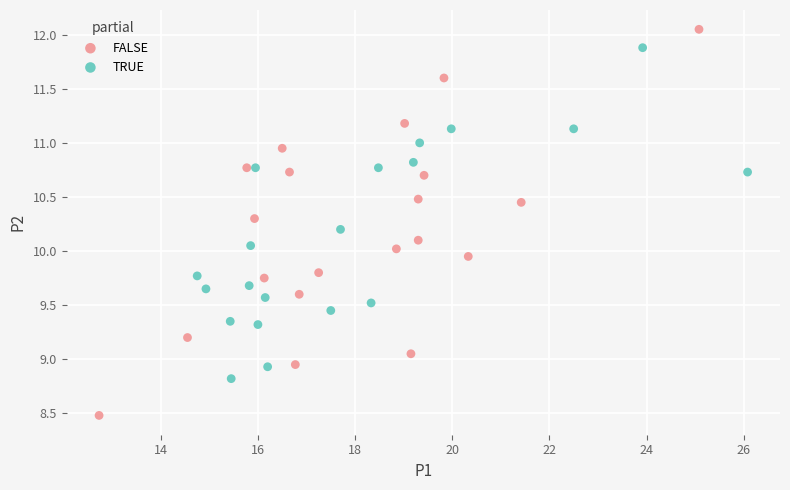

Which series contains the lowest Y value?

FALSE